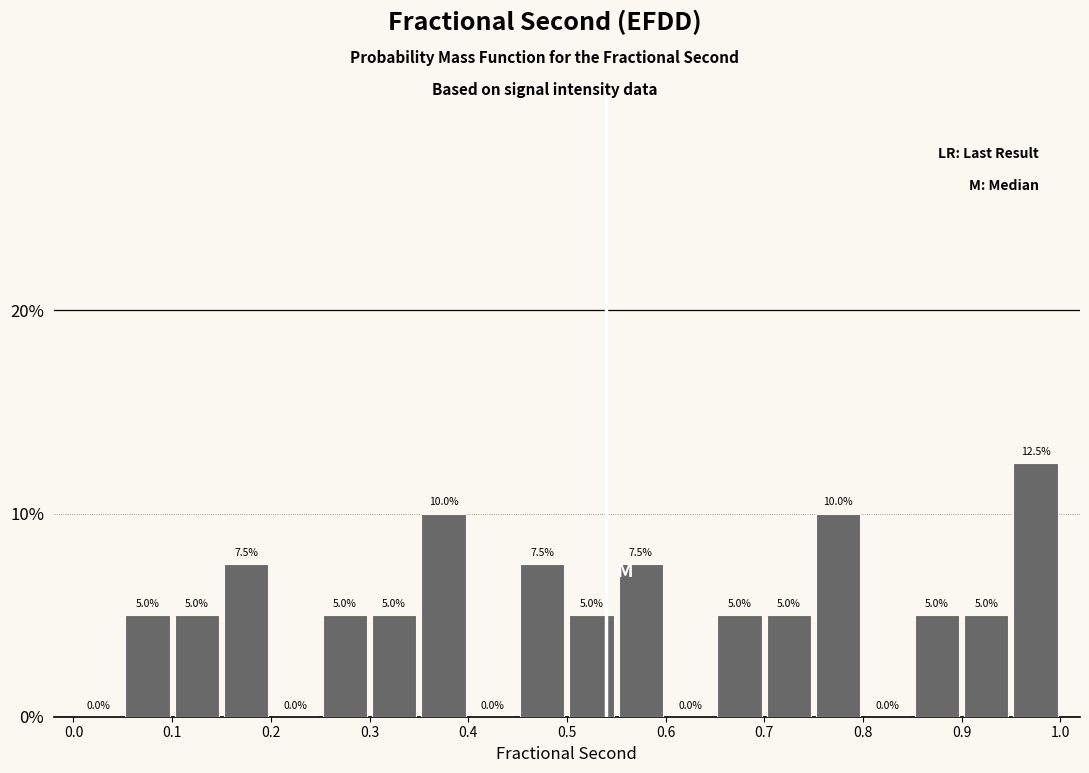

Reading left to right, list every bar in this chart as the range it spans on the x-axis followed by its height.

0.00 to 0.05: 0.0
0.05 to 0.10: 5.0
0.10 to 0.15: 5.0
0.15 to 0.20: 7.5
0.20 to 0.25: 0.0
0.25 to 0.30: 5.0
0.30 to 0.35: 5.0
0.35 to 0.40: 10.0
0.40 to 0.45: 0.0
0.45 to 0.50: 7.5
0.50 to 0.55: 5.0
0.55 to 0.60: 7.5
0.60 to 0.65: 0.0
0.65 to 0.70: 5.0
0.70 to 0.75: 5.0
0.75 to 0.80: 10.0
0.80 to 0.85: 0.0
0.85 to 0.90: 5.0
0.90 to 0.95: 5.0
0.95 to 1.00: 12.5